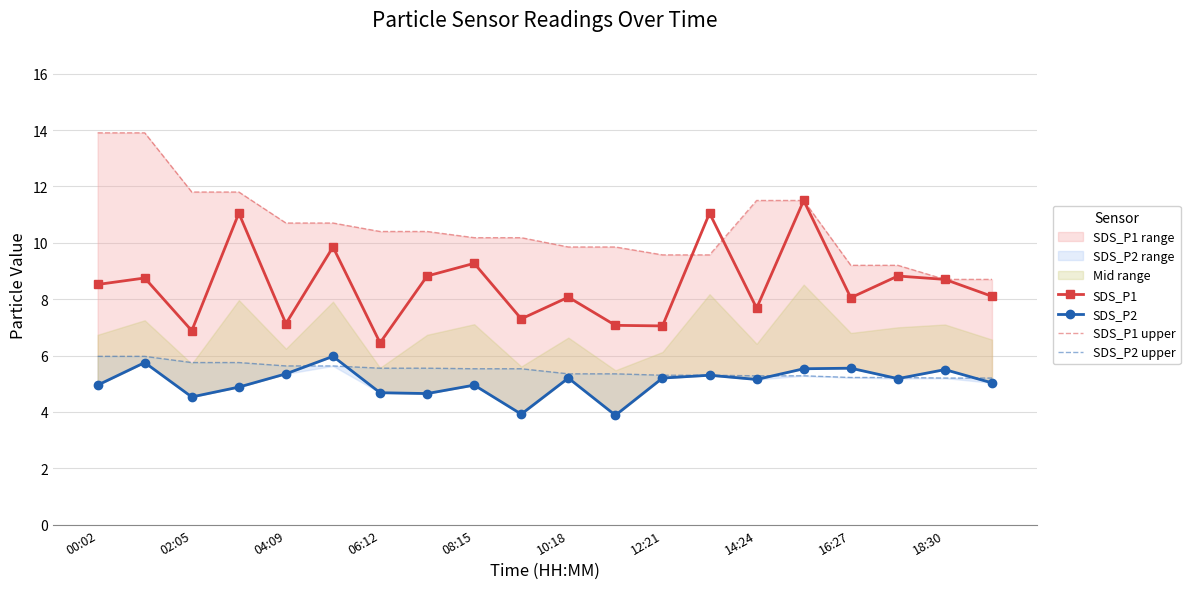

Is this an area chart (filled region under the line)?

No